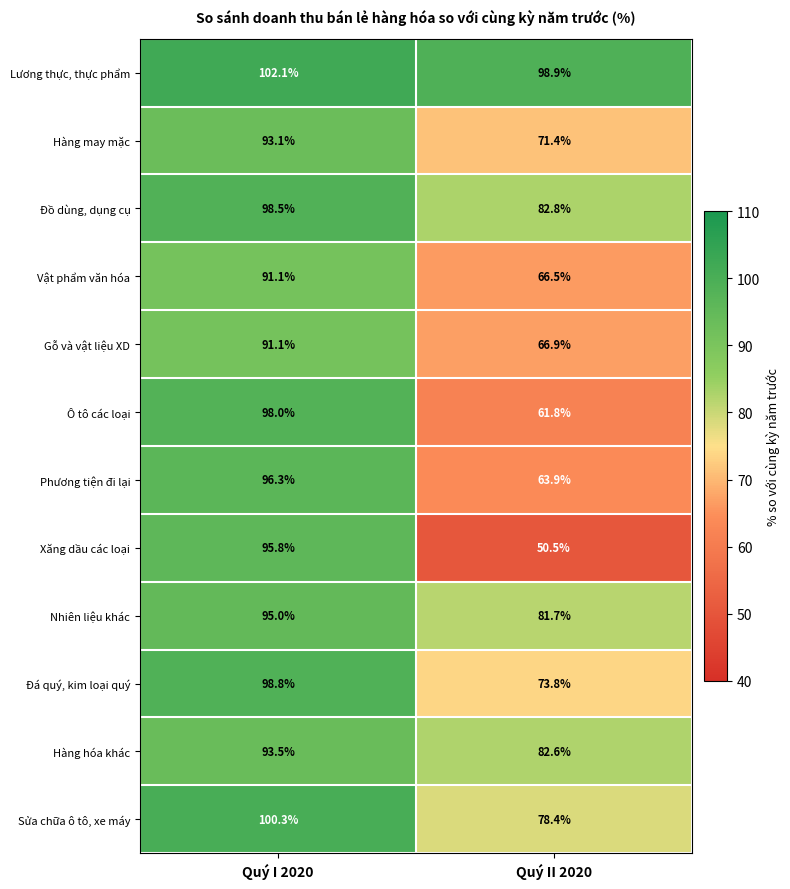

What is the average value of the Phương tiện đi lại series?

80.1